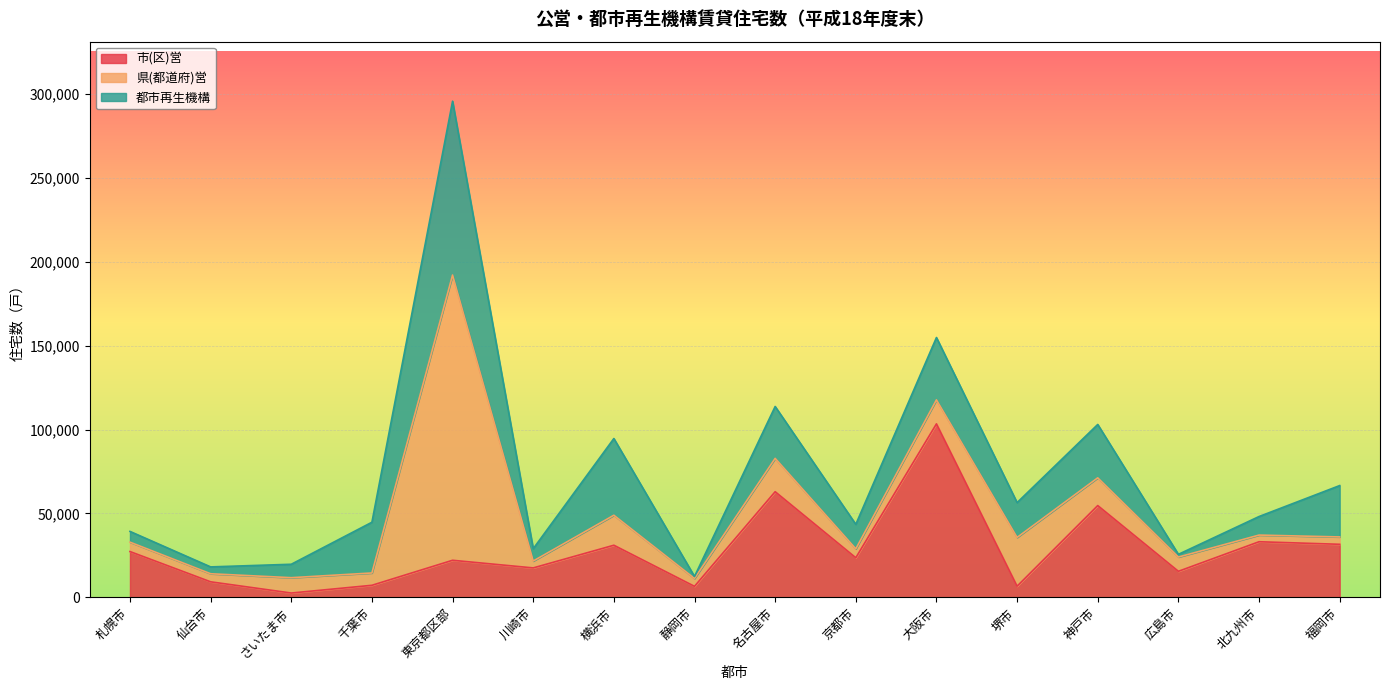

How many lines are shown in the chart?

3